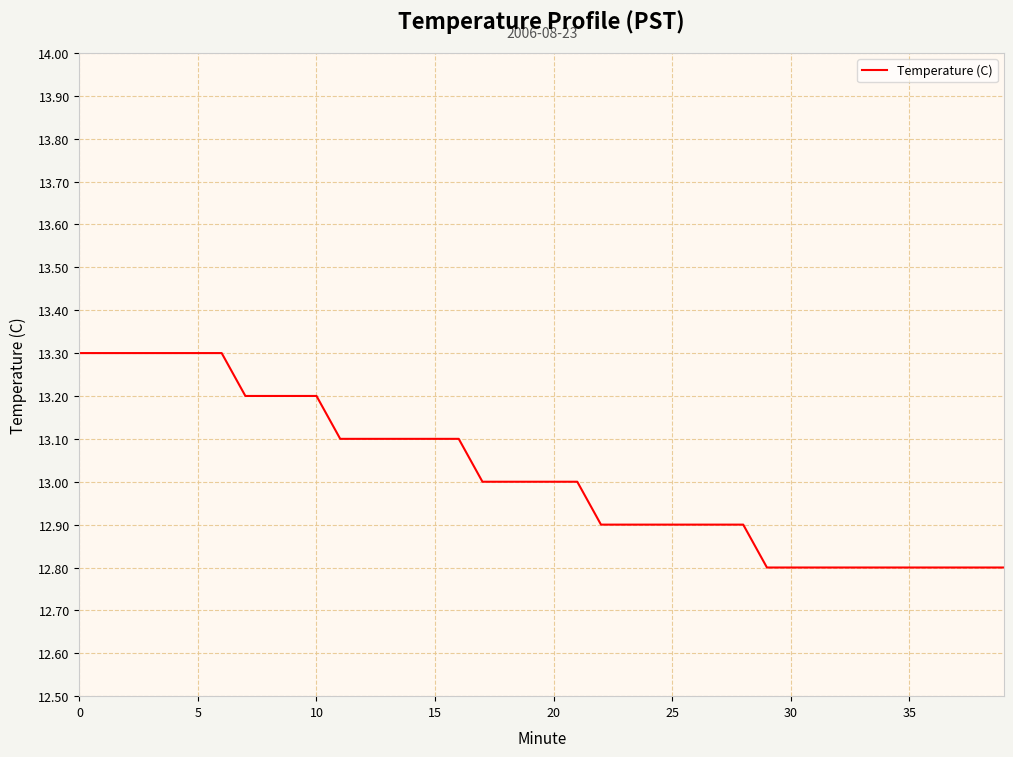

What is the maximum value shown in the chart?

13.3